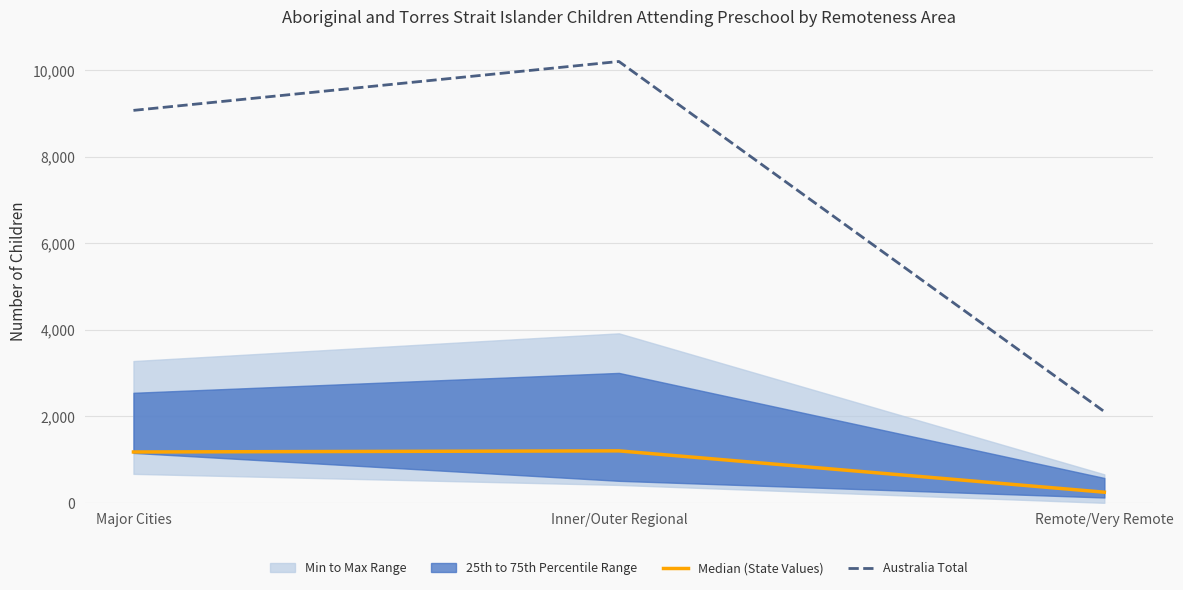

Is it true that Median (State Values) equals 1176 at Major Cities?

True